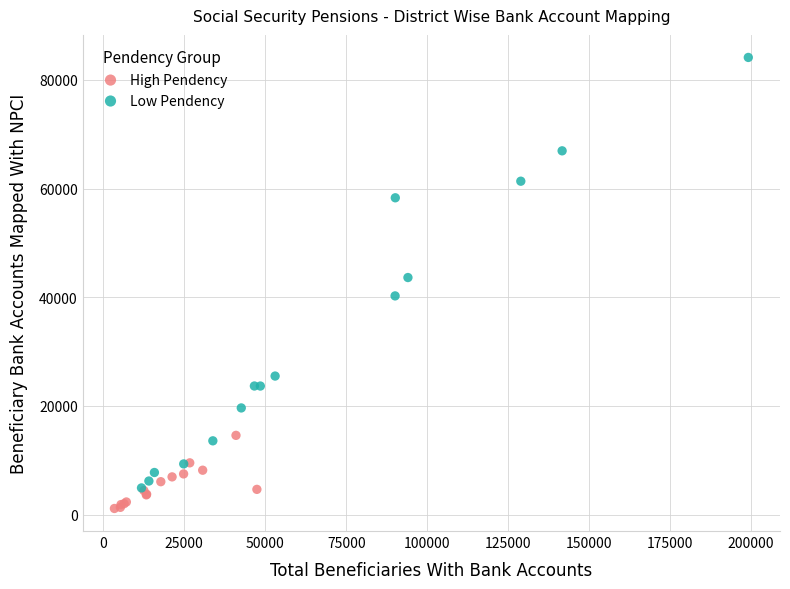

Which series contains the lowest Y value?

High Pendency